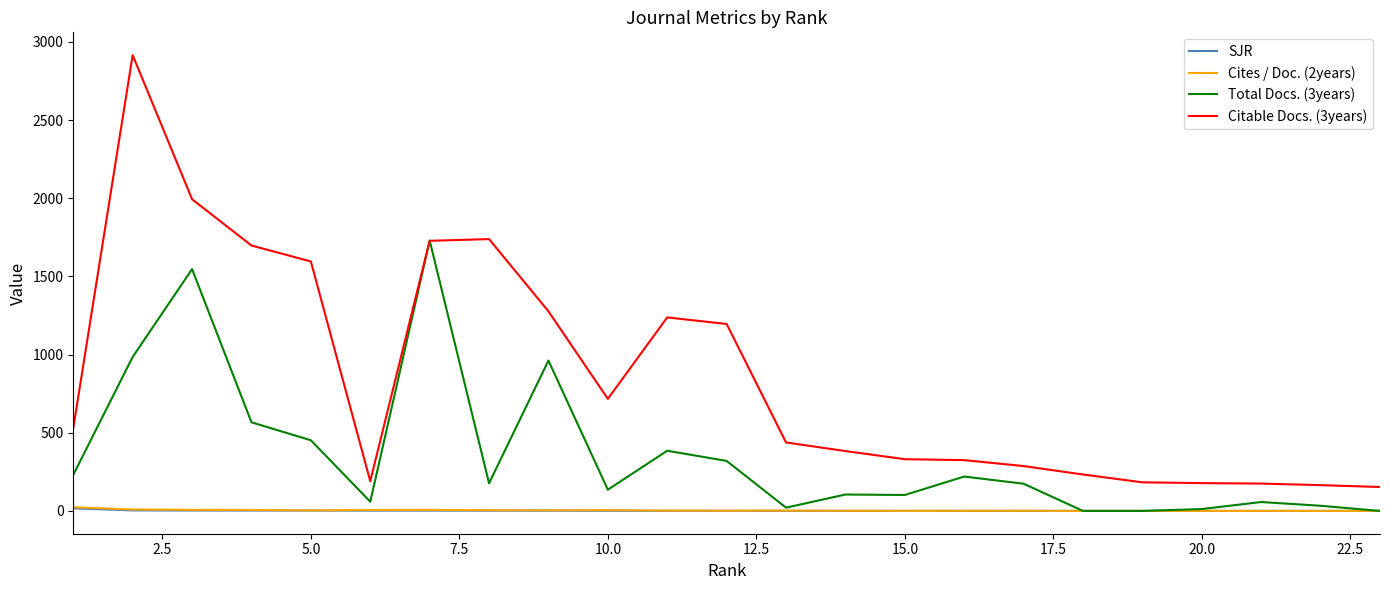

What is the difference between the second highest and second lowest values in the Cites / Doc. (2years) series?

9.4